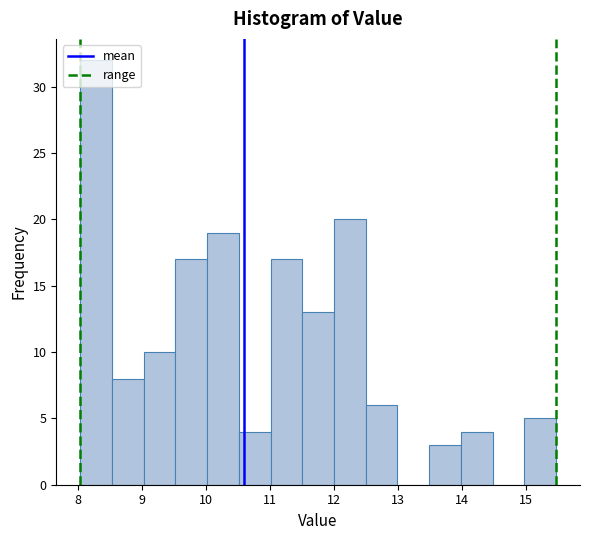

What is the height of the bar covering 13.5 to 14.0 on the x-axis? Neither the bar edges nor the heights are printed on the chart, so give them approximately, as read against the axes.

3